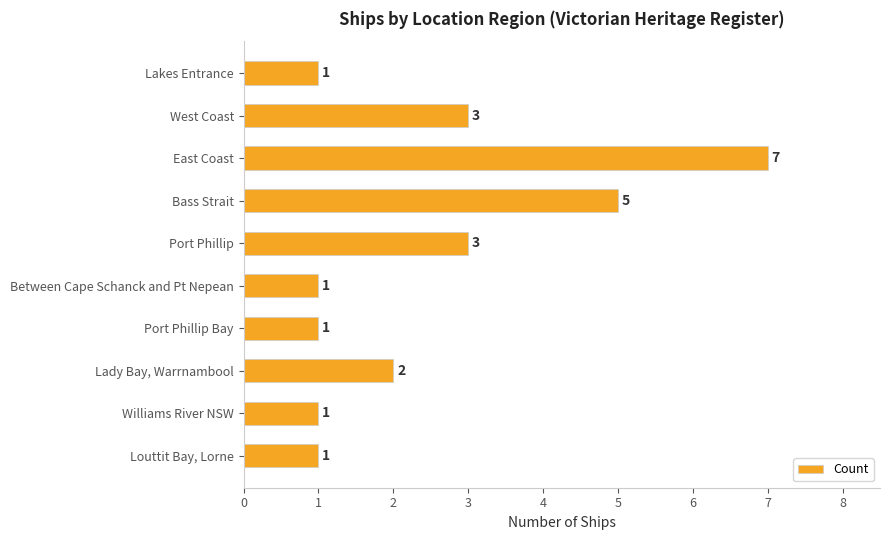

What is the sum of all values?

25